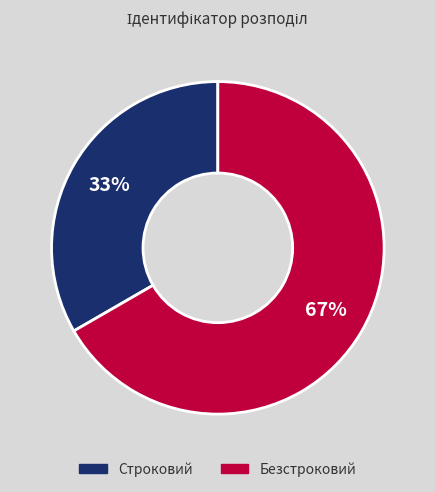

Does Безстроковий represent more than half of the total?

Yes